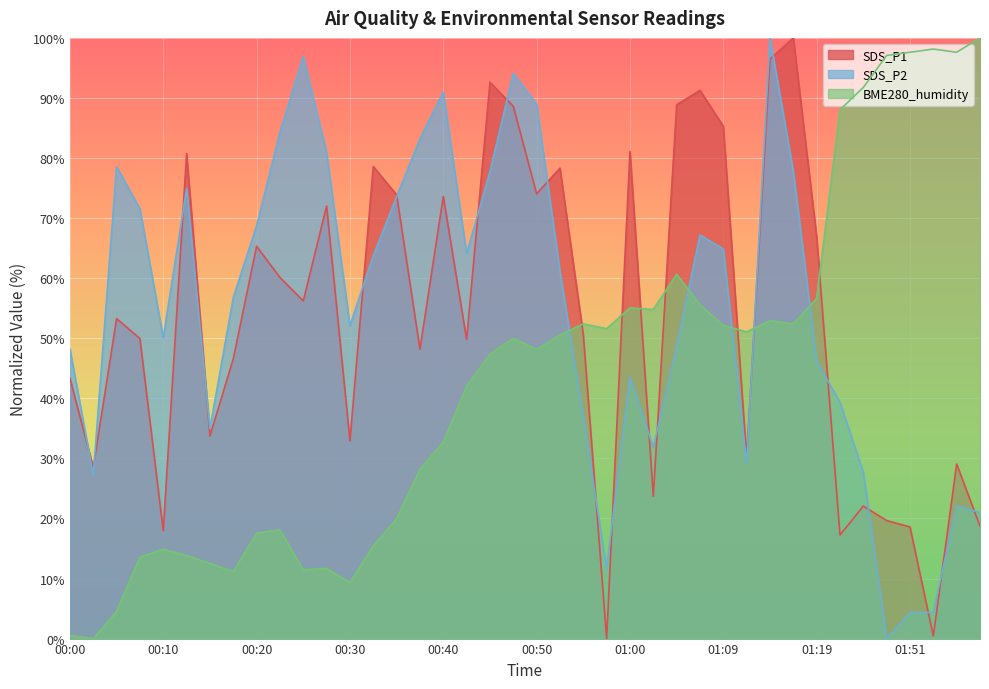

Which series has the largest range (max minus min)?

SDS_P1